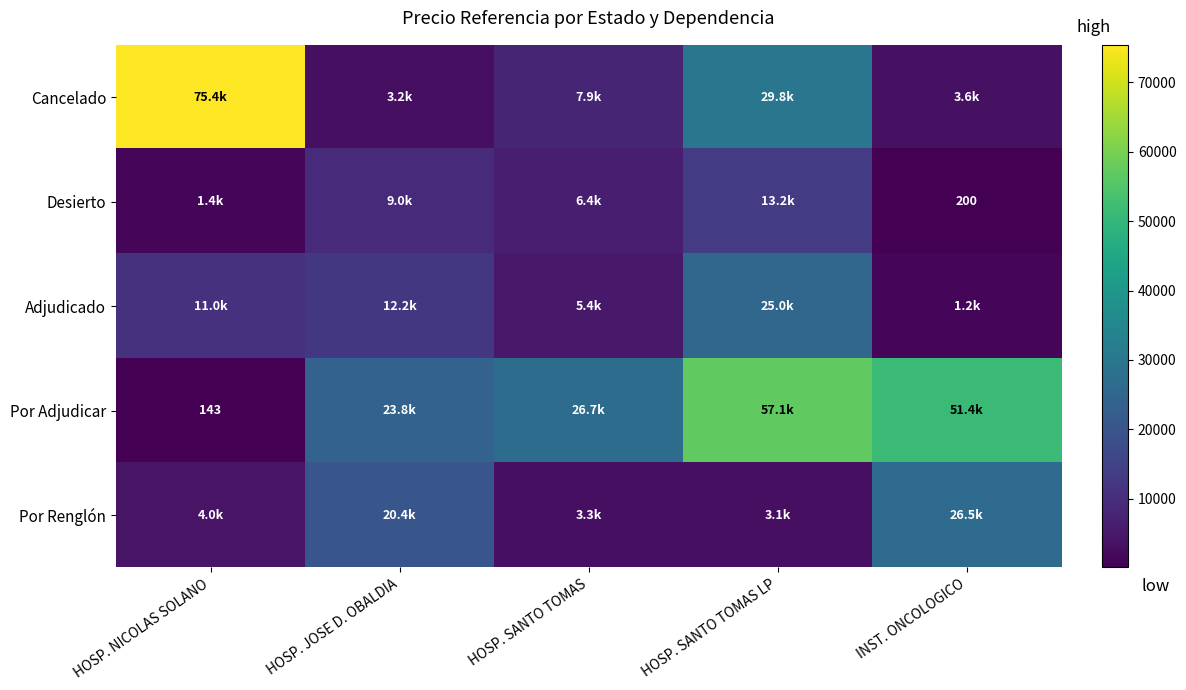

The Desierto series shows 9004.0 at HOSP. JOSE D. OBALDIA. True or false?

True